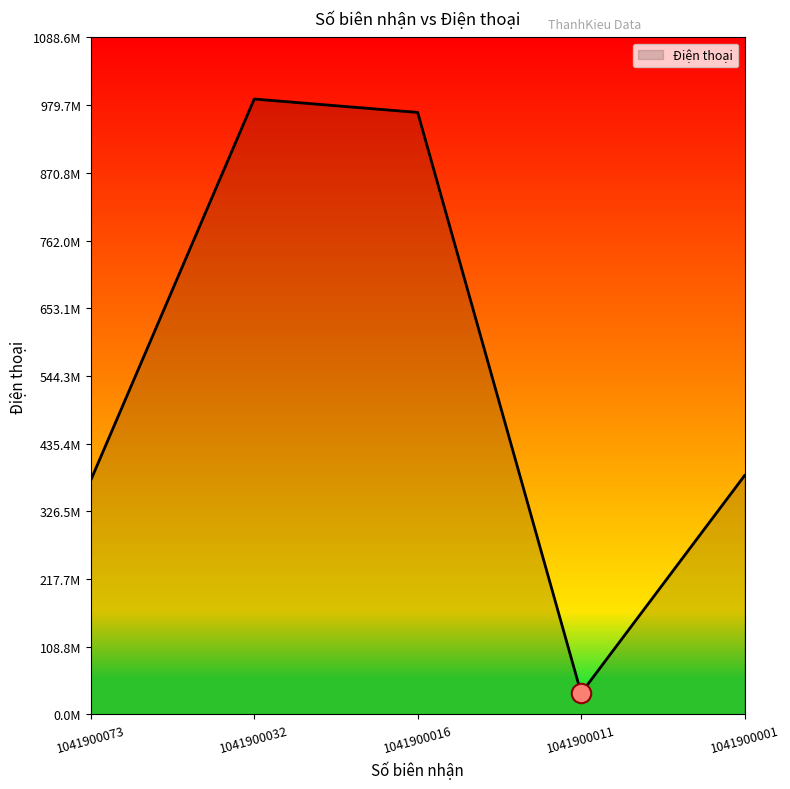

Is this an area chart (filled region under the line)?

Yes